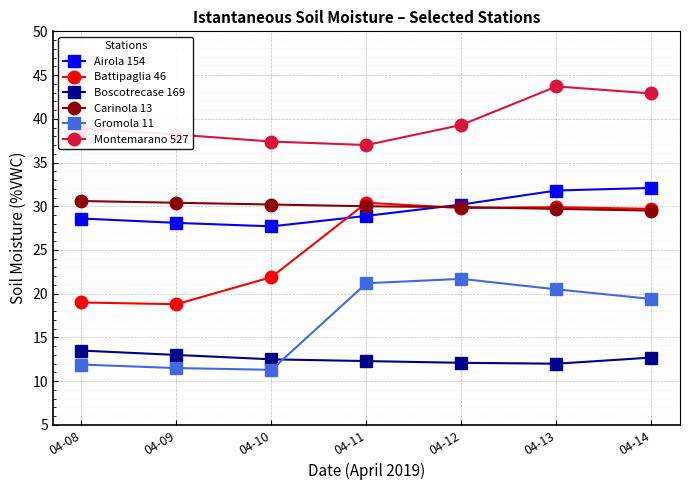

True or false: Airola 154 and Boscotrecase 169 cross at least once.

False